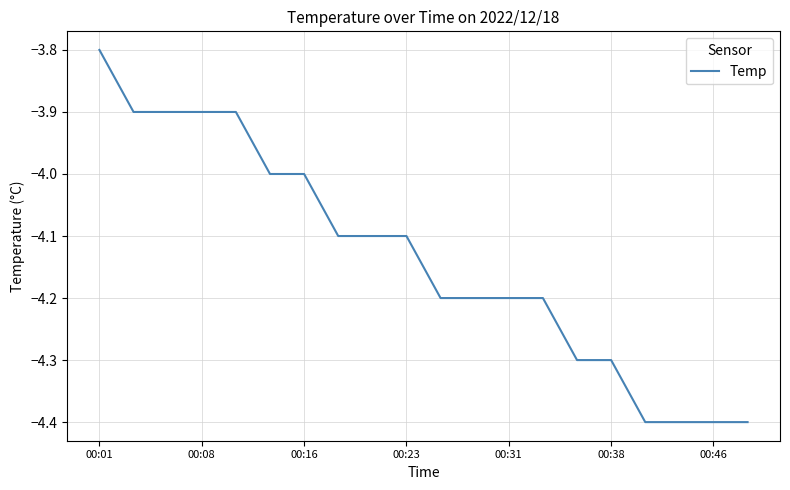

What is the greatest value displayed?

-3.8